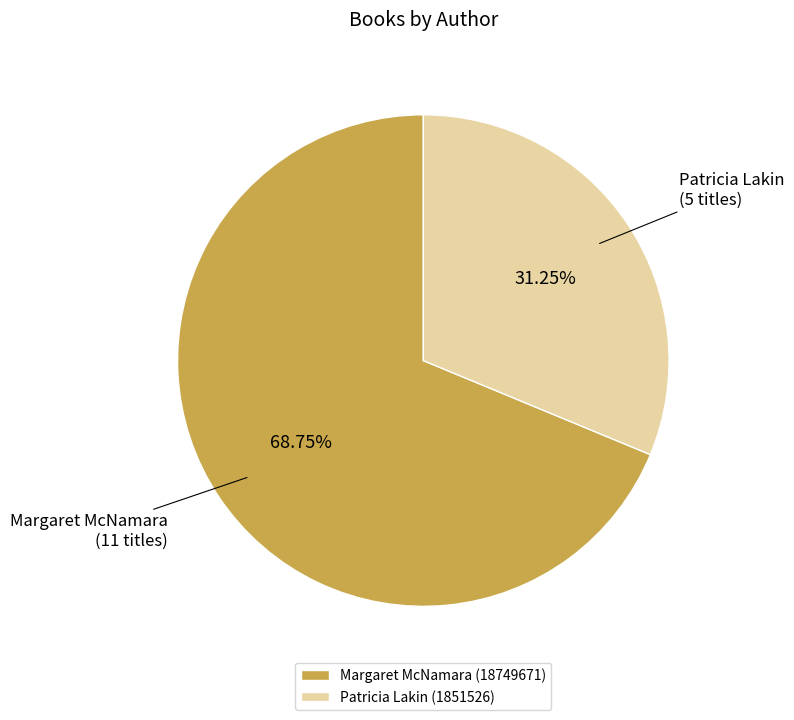

Which category accounts for the majority?

Margaret McNamara (18749671)